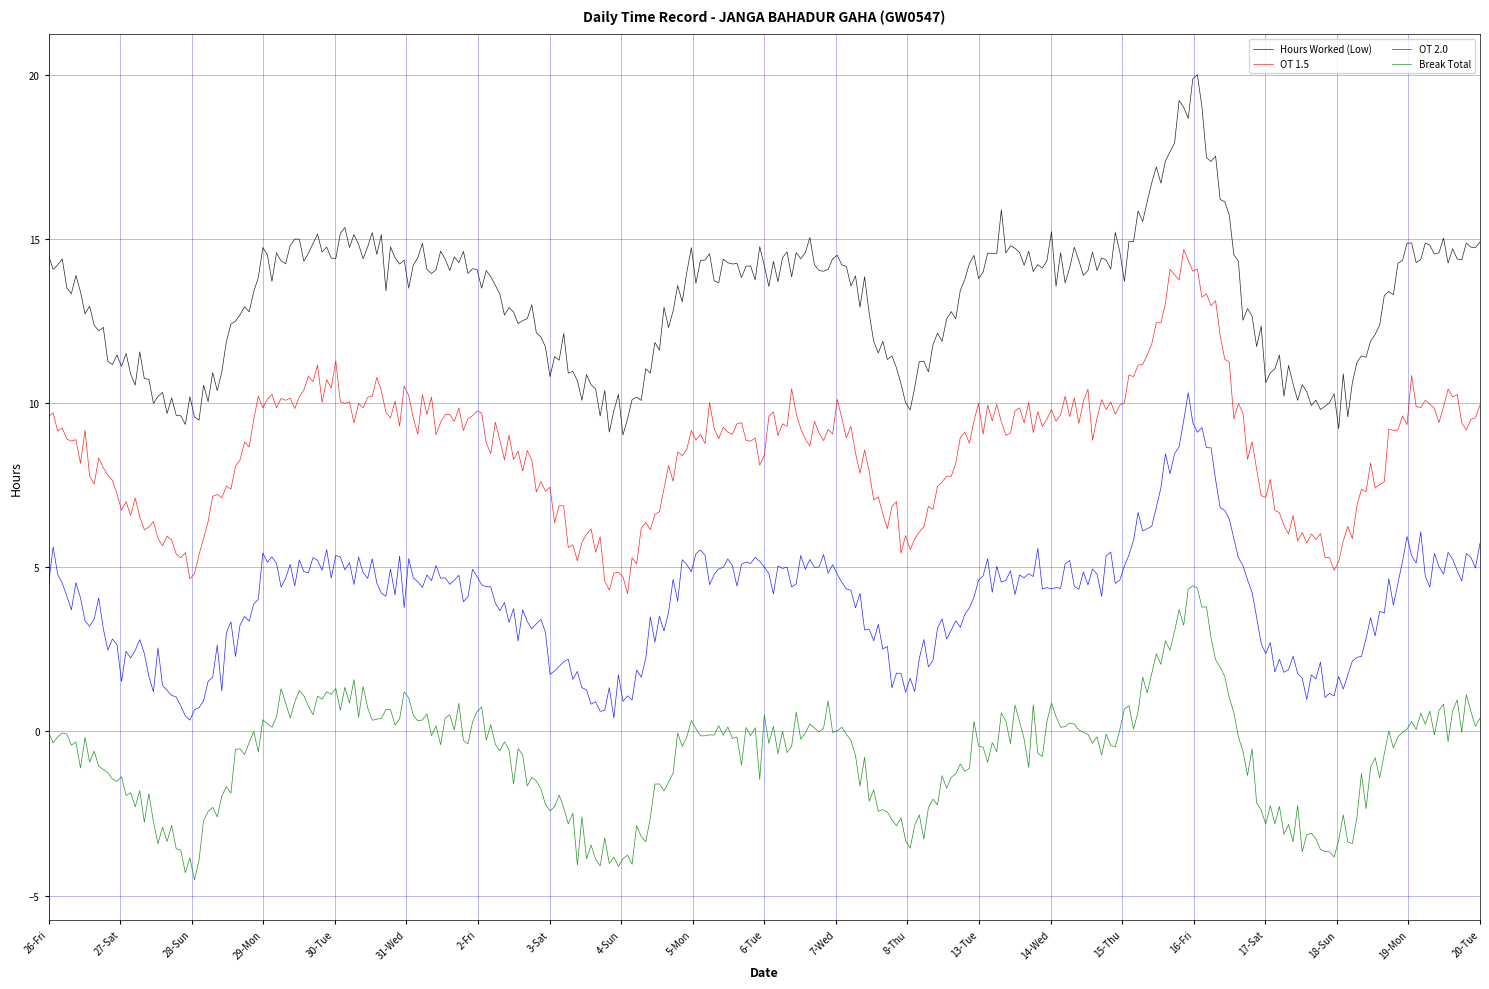

At how many categories does at least one series exceed 3?

315